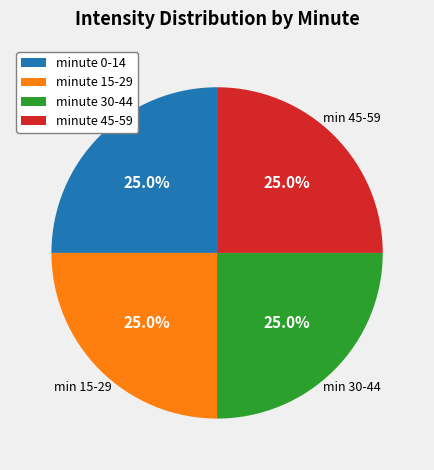

What is the ratio of the value at minute 45-59 to the value at minute 30-44?

1.0